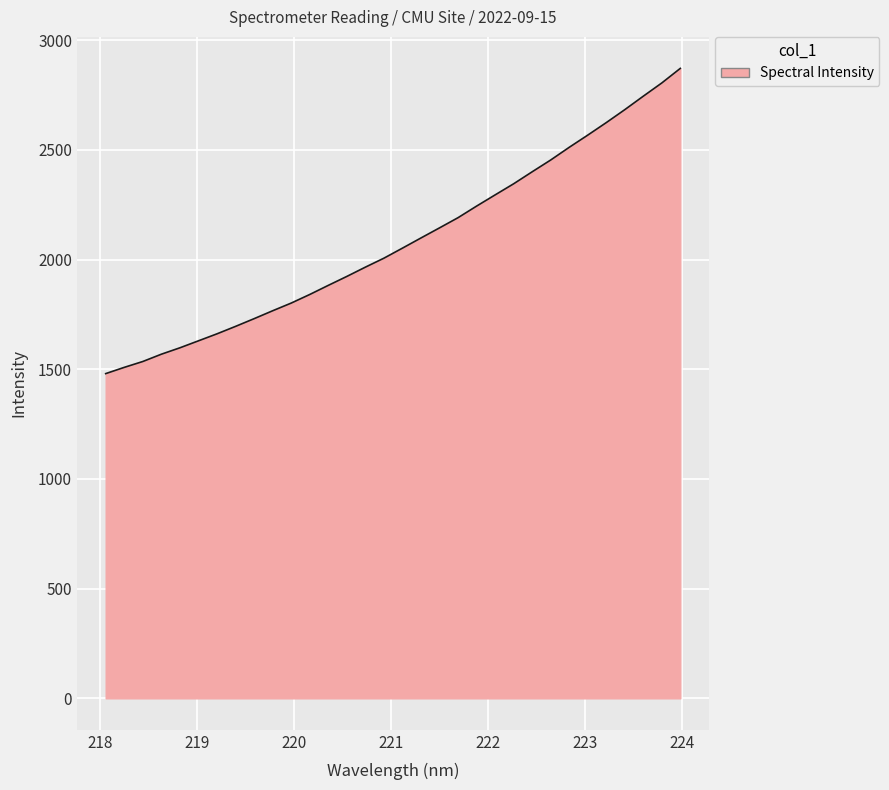

What is the maximum value shown in the chart?

2871.3